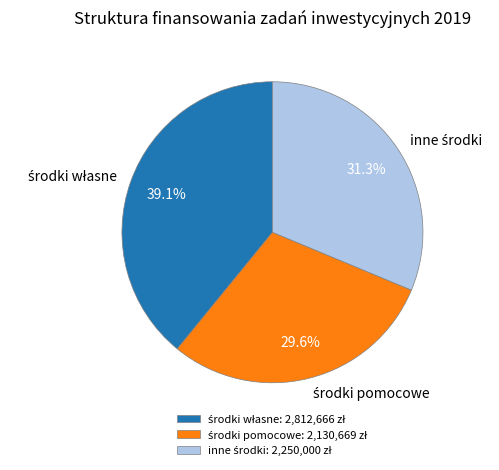

Is there a majority slice in this chart?

No